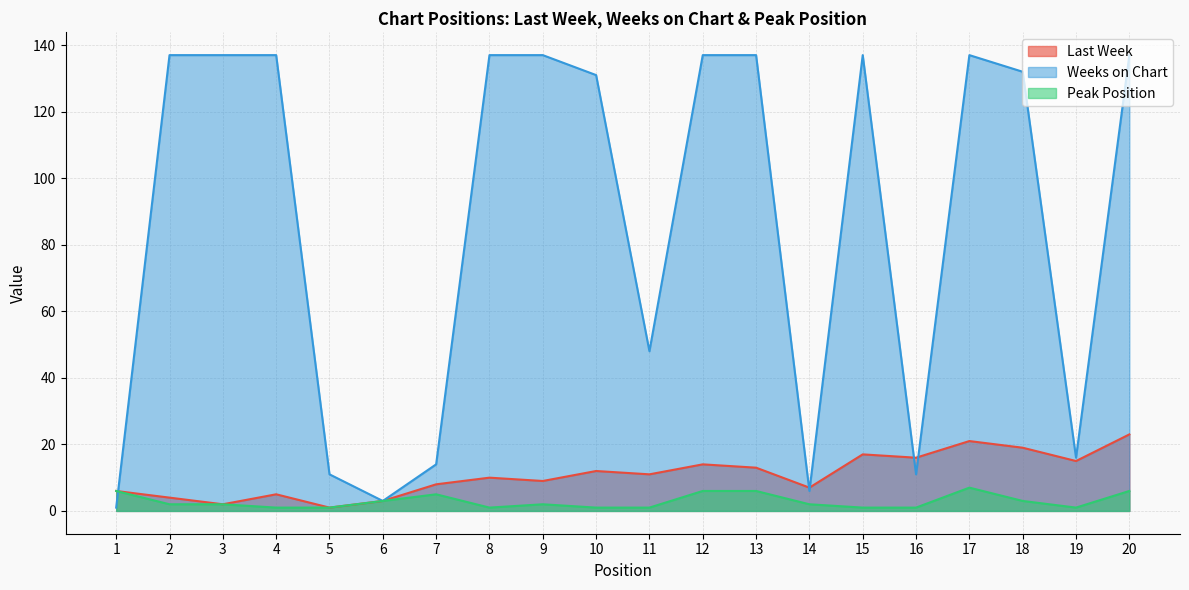

What is the maximum value for Peak Position?

7